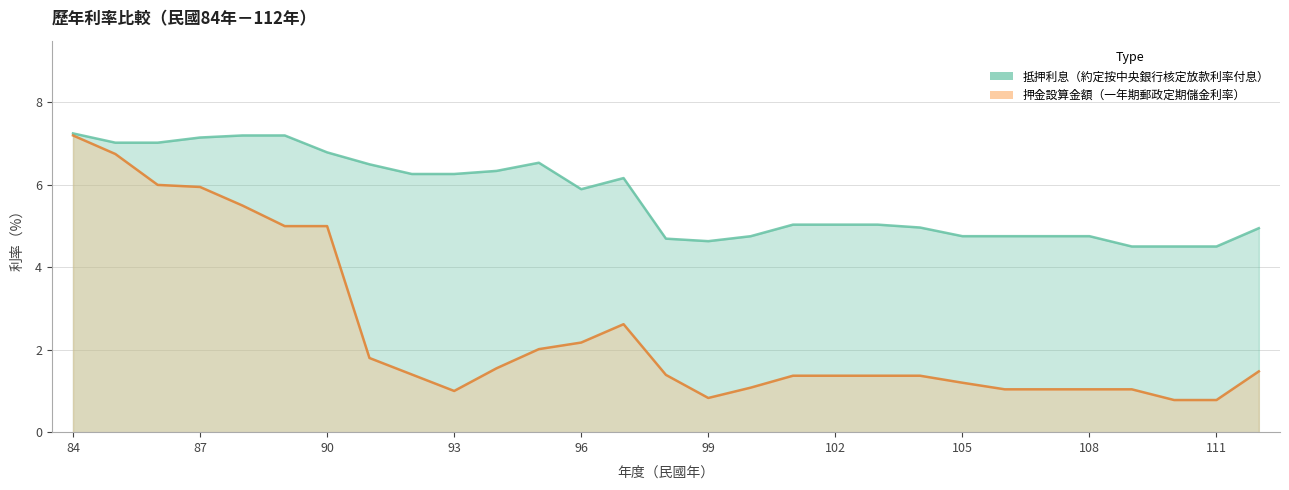

List the series in order of their overall mean, lowest first.

押金設算金額（一年期郵政定期儲金利率）, 抵押利息（約定按中央銀行核定放款利率付息）